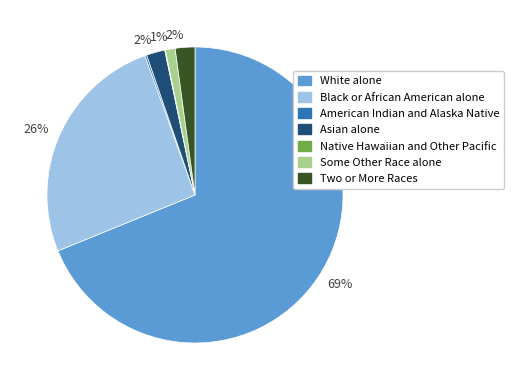

To the nearest percent, what is the average slice percentage?

14%